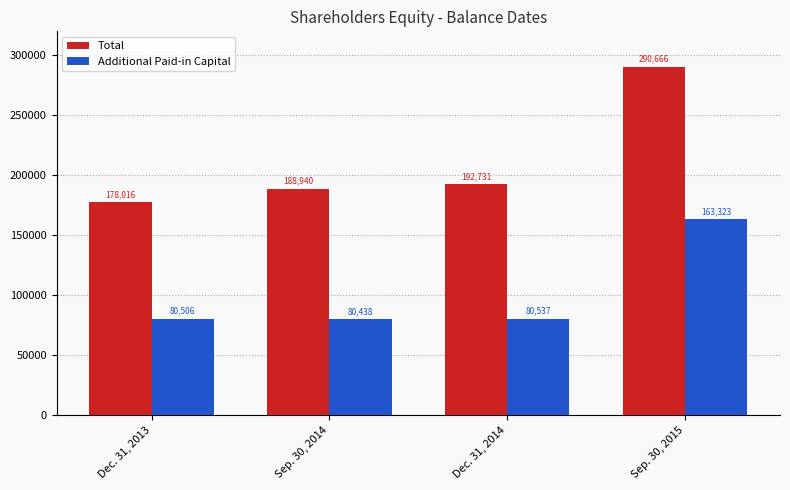

Read the Total value at Sep. 30, 2014, to the nearest 10.

188940